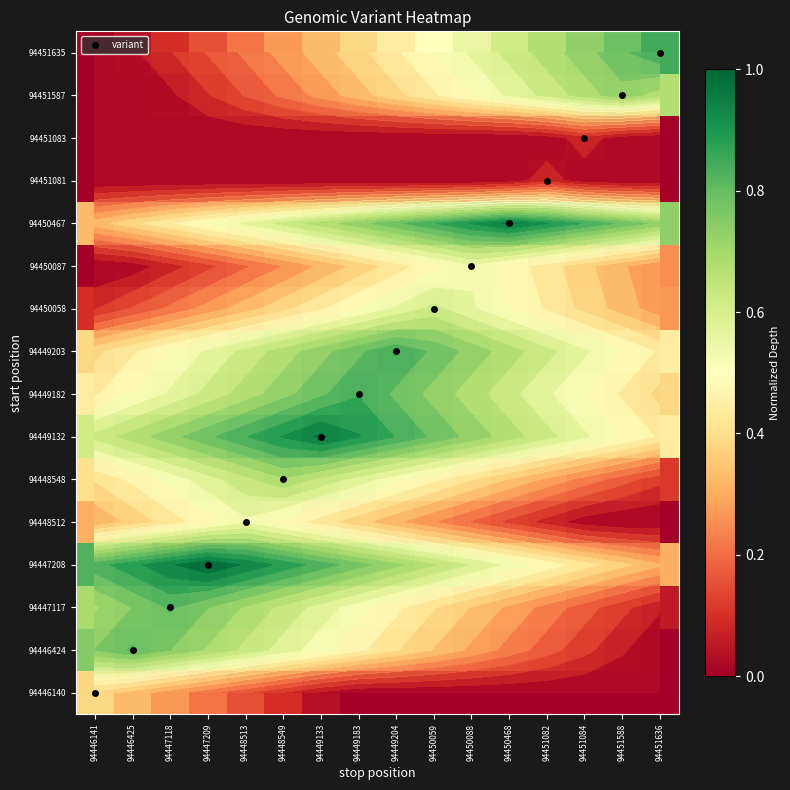

What is the average value of the 94446140 series?

0.1